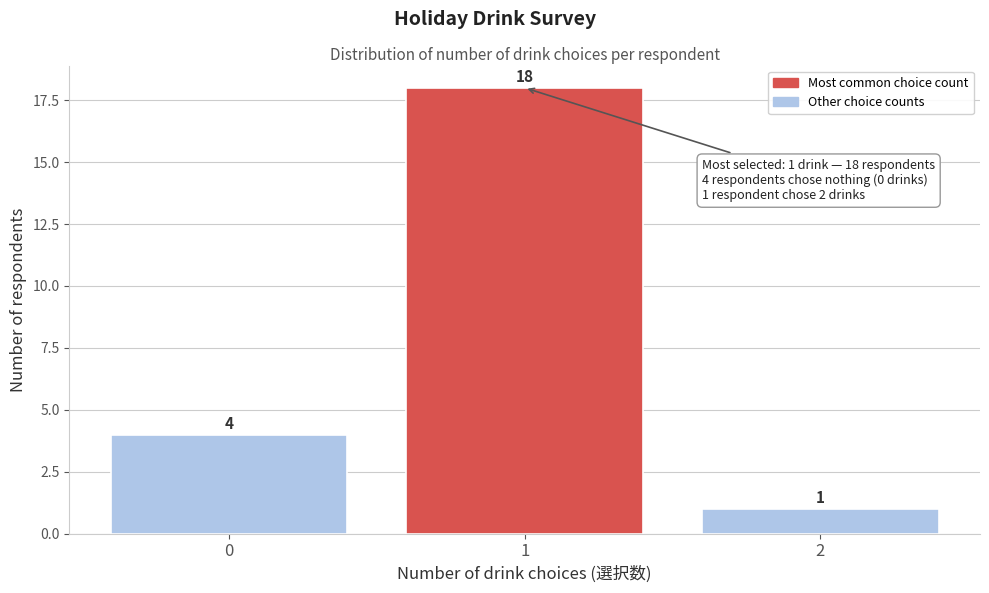

Reading left to right, transcribe this chart: for each bar, give the range it covers on the x-axis and its height.

-0.5 to 0.5: 4
0.5 to 1.5: 18
1.5 to 2.5: 1